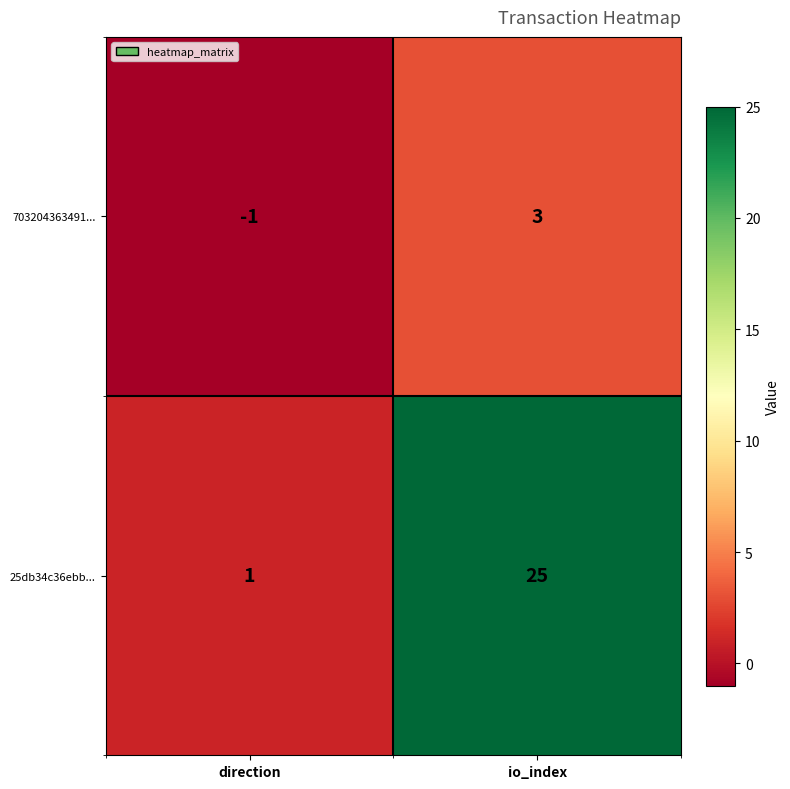

List the labels in order of 25db34c36ebb... value, largest first.

io_index, direction